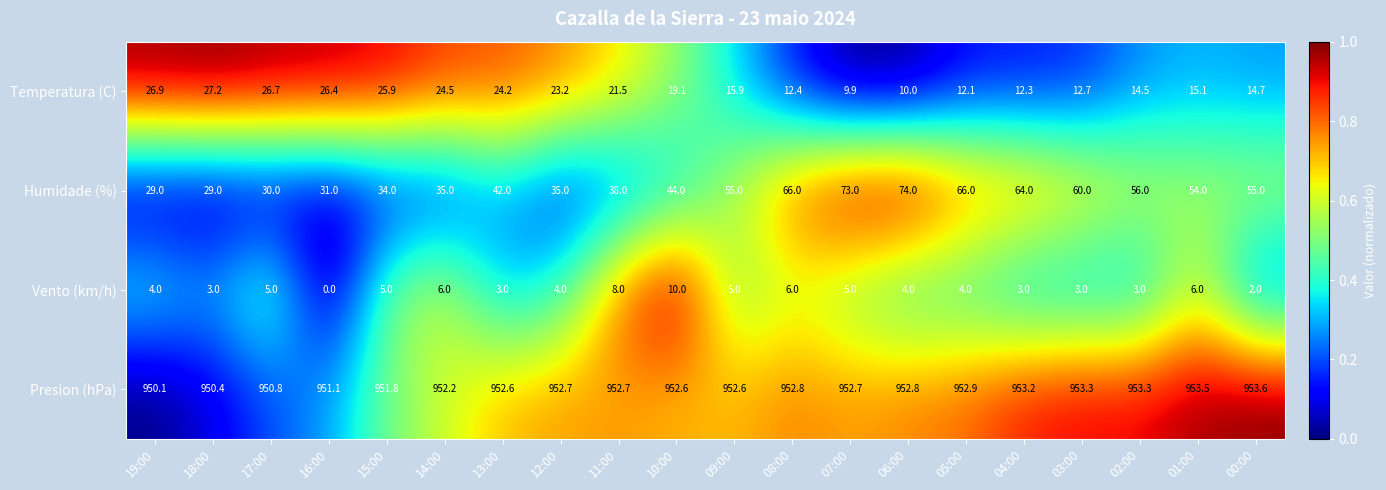

The value of Vento (km/h) at 17:00 is 5.0. True or false?

True